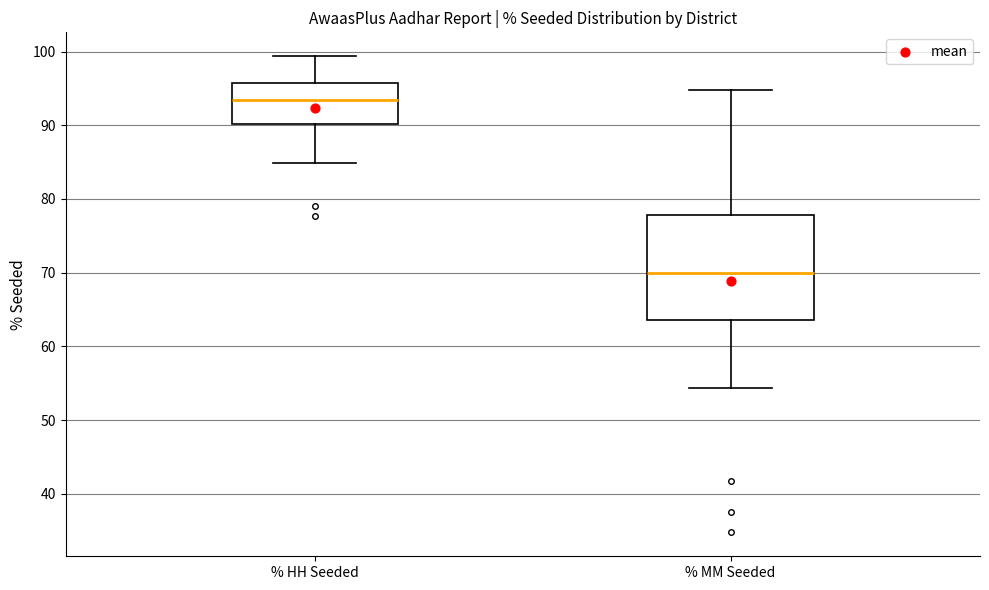

Where does the upper whisker of the box for % MM Seeded end on the y-axis? The values are not printed on the chart, so give them approximately, as read against the axis.

95